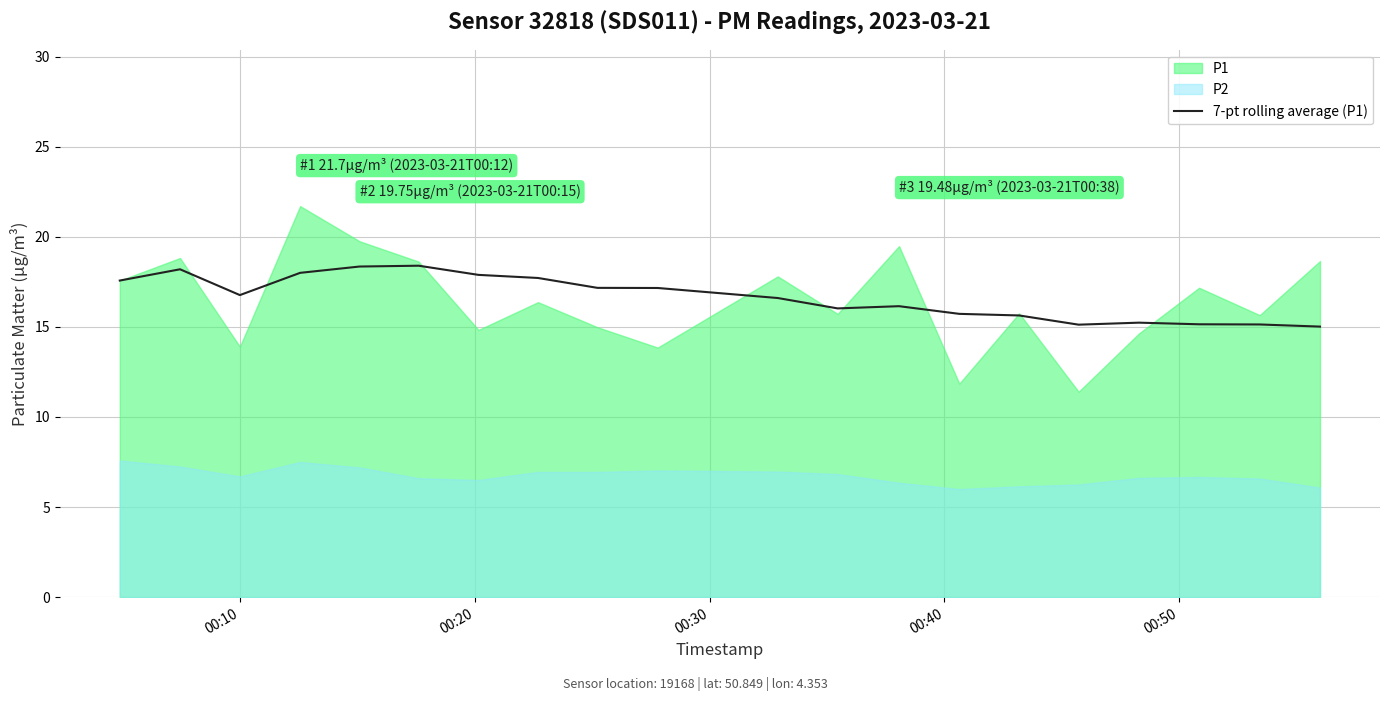

What is the minimum value for 7-pt rolling average (P1)?

15.0